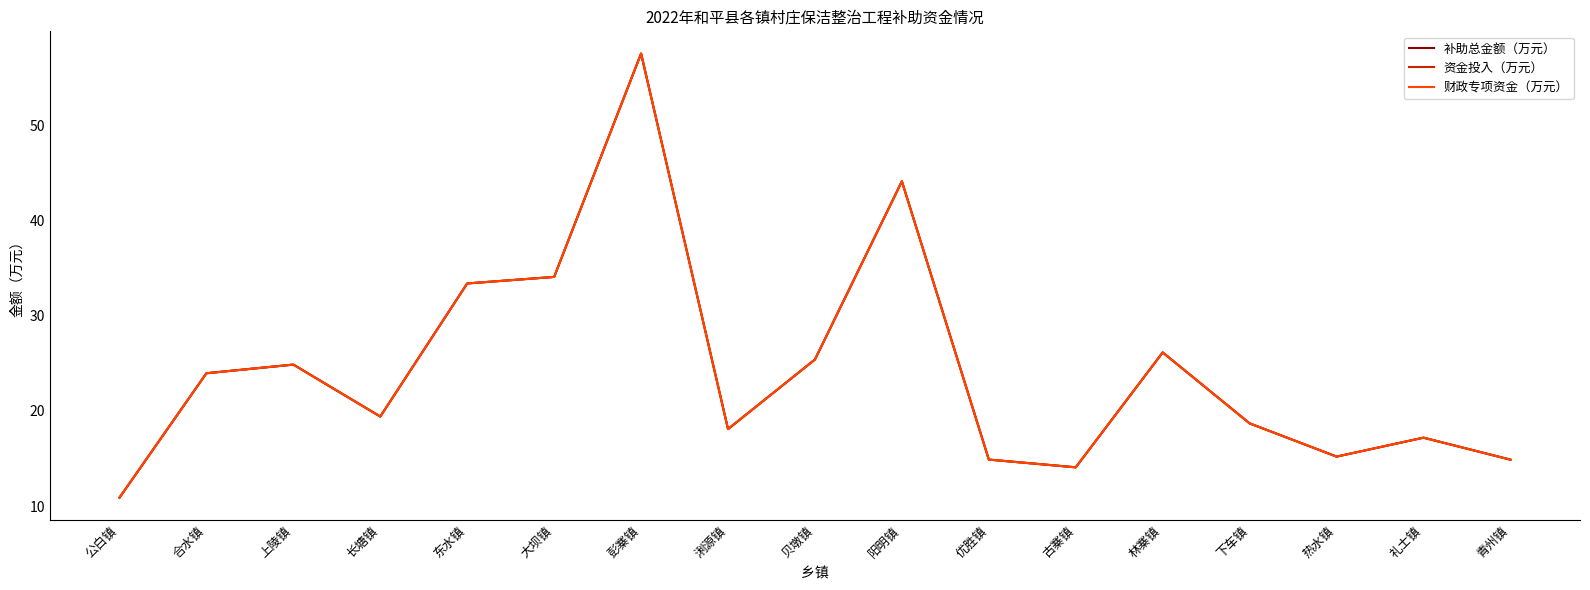

Does the chart have visible grid lines?

No